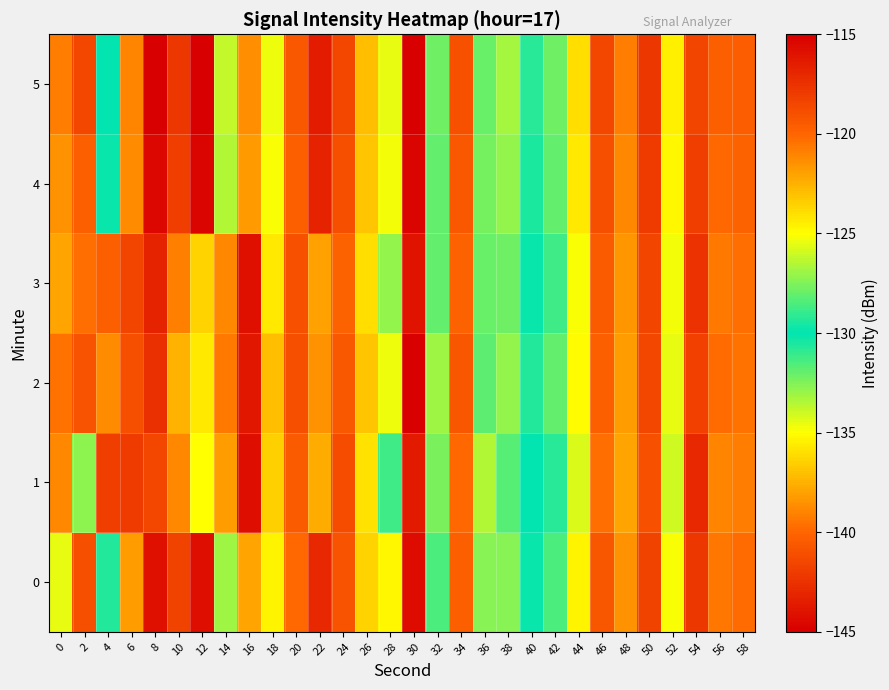

What is the greatest value displayed?

-115.0